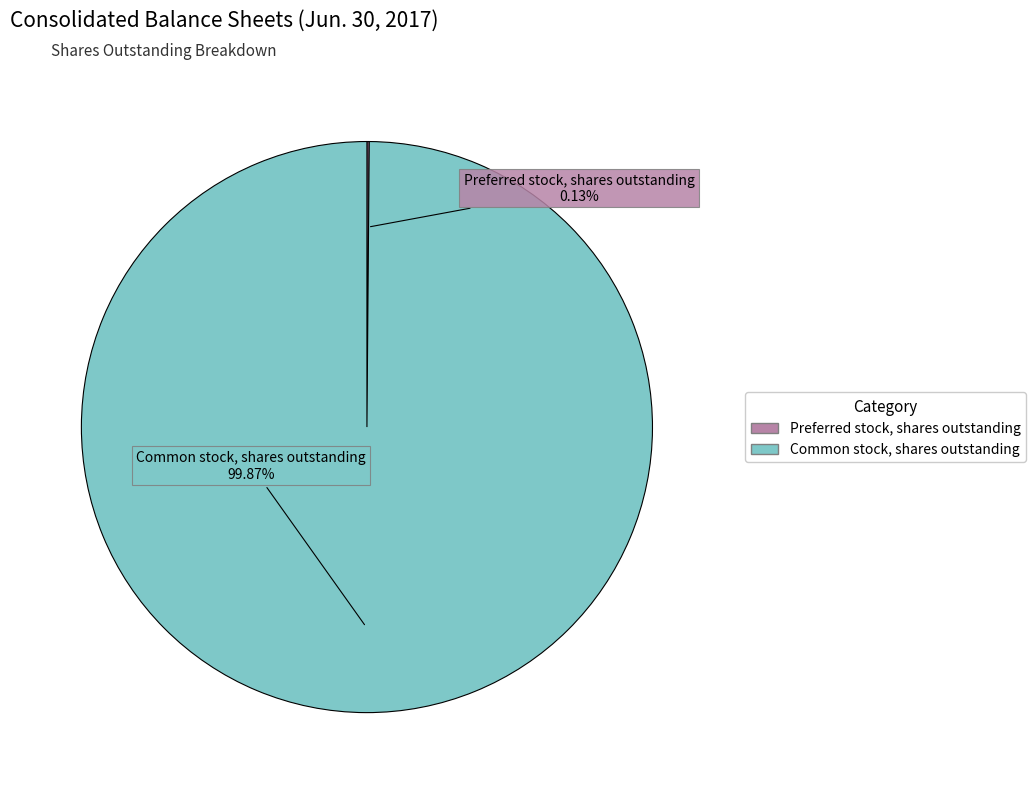

Does Common stock, shares outstanding represent more than half of the total?

Yes